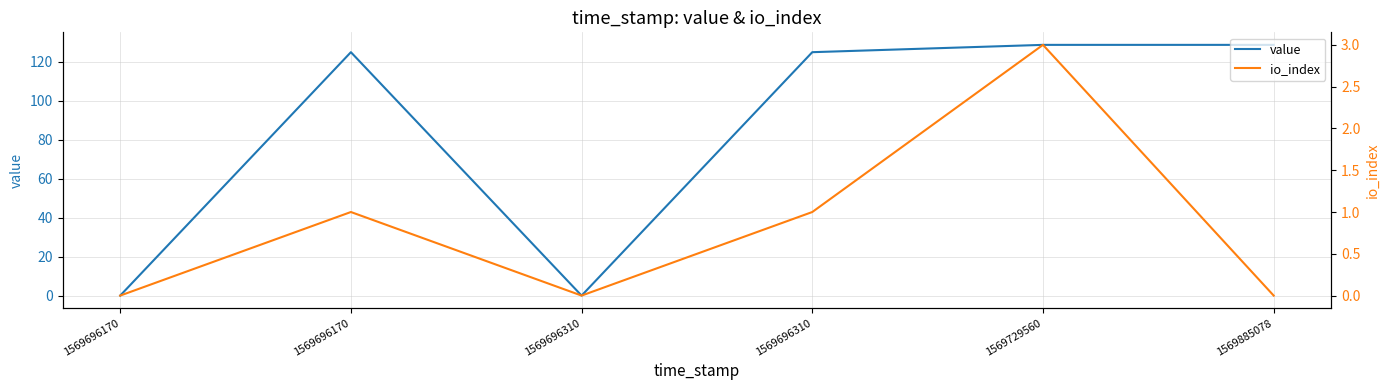

Does the chart display data point markers on the line(s)?

No